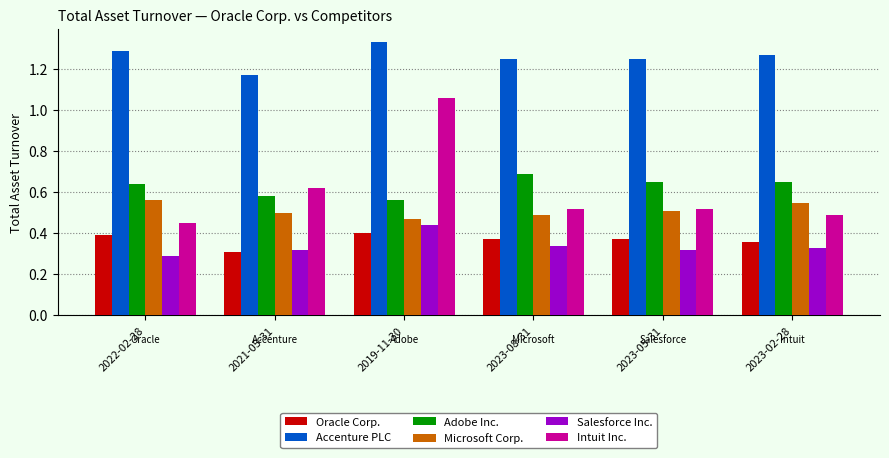

What is the label of the 2nd bar from the right?

2023-05-31